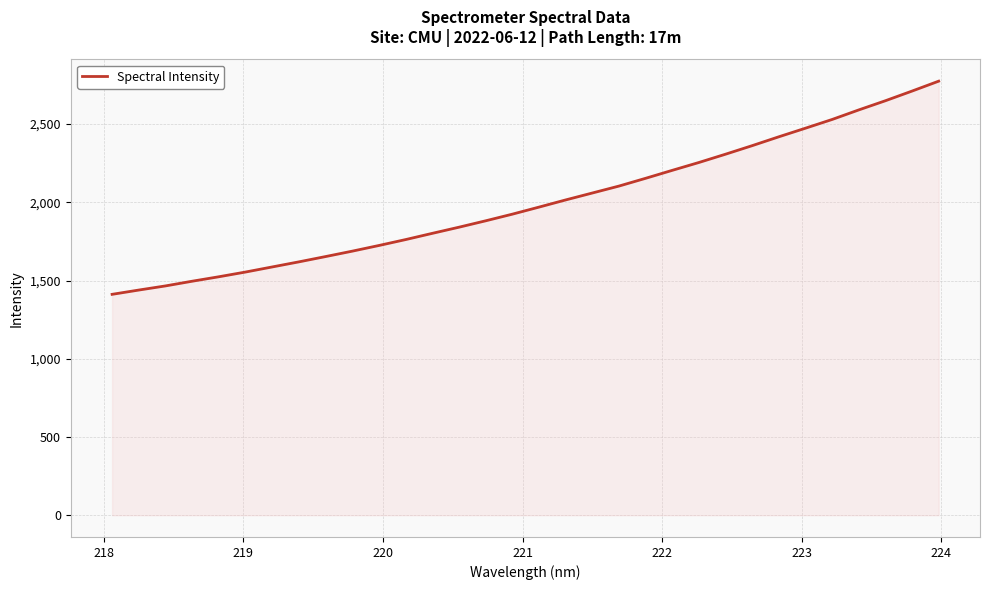

True or false: the data has more than 0 interior local peaks.

False